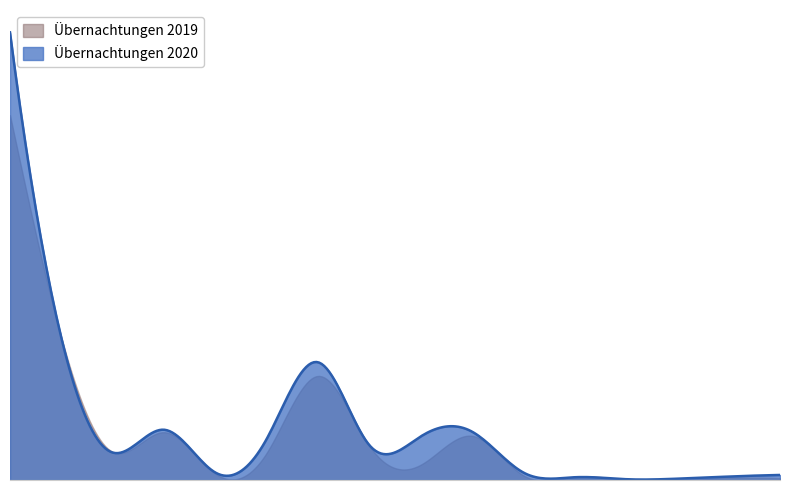

How many categories are shown in the chart?

16